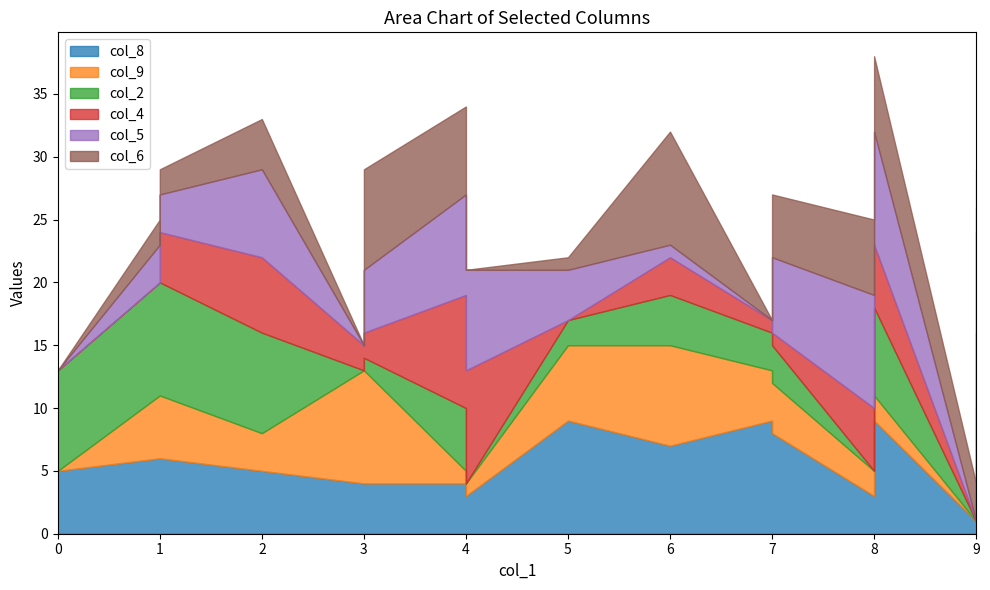

After their last crossing, which series has the higher values: col_2 or col_4?

col_2